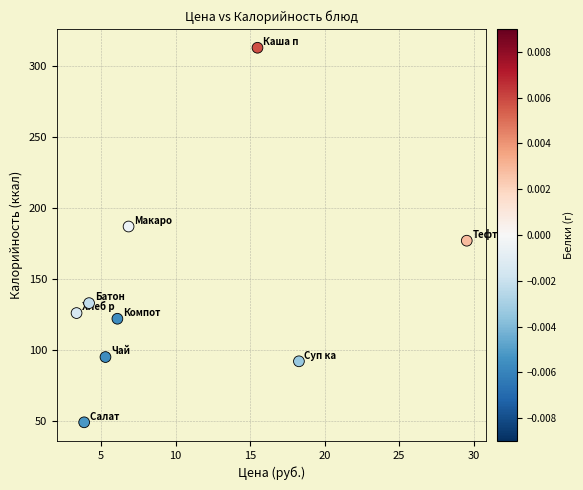

What is the average Y value?

144